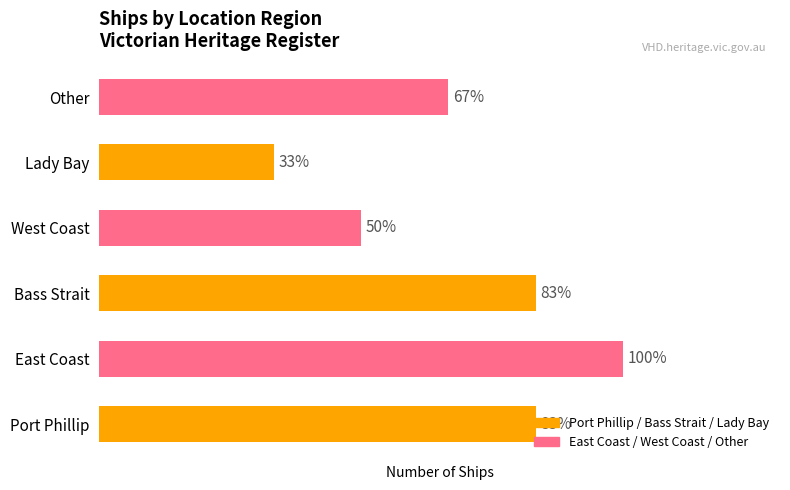

Are the bars horizontal?

Yes